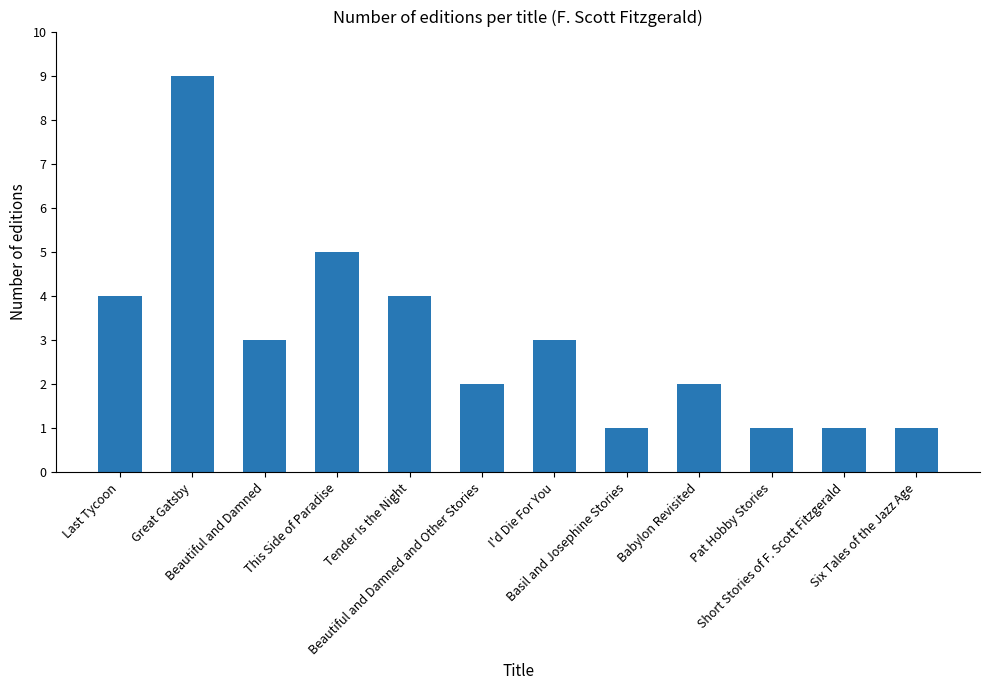

What is the change in value from I'd Die For You to Pat Hobby Stories?

-2